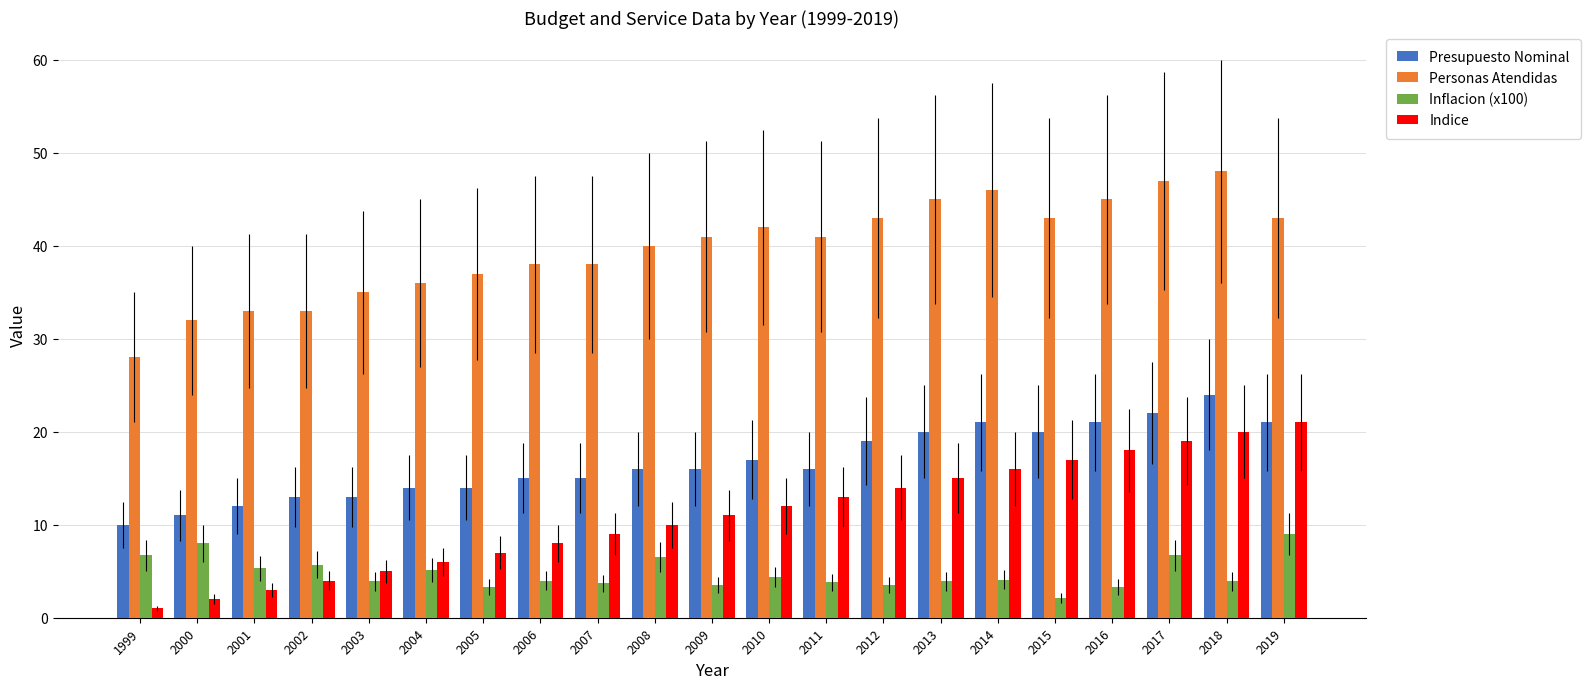

Does the chart contain any negative values?

No